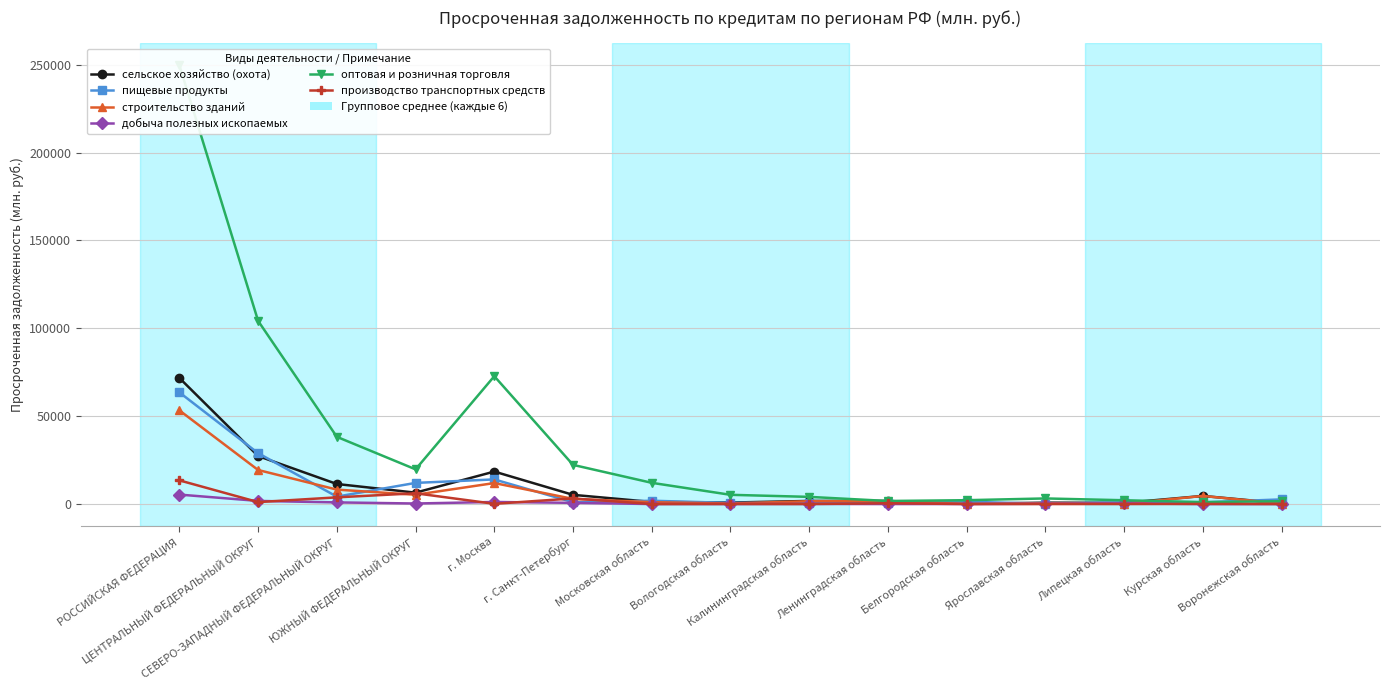

Reading left to right, extract all data points from this chart.

сельское хозяйство (охота): РОССИЙСКАЯ ФЕДЕРАЦИЯ=71746	ЦЕНТРАЛЬНЫЙ ФЕДЕРАЛЬНЫЙ ОКРУГ=27316	СЕВЕРО-ЗАПАДНЫЙ ФЕДЕРАЛЬНЫЙ ОКРУГ=11407	ЮЖНЫЙ ФЕДЕРАЛЬНЫЙ ОКРУГ=6482	г. Москва=18474	г. Санкт-Петербург=5232	Московская область=1199	Вологодская область=842	Калининградская область=1765	Ленинградская область=1755	Белгородская область=109	Ярославская область=774	Липецкая область=663	Курская область=4608	Воронежская область=466
пищевые продукты: РОССИЙСКАЯ ФЕДЕРАЦИЯ=63532	ЦЕНТРАЛЬНЫЙ ФЕДЕРАЛЬНЫЙ ОКРУГ=28948	СЕВЕРО-ЗАПАДНЫЙ ФЕДЕРАЛЬНЫЙ ОКРУГ=4220	ЮЖНЫЙ ФЕДЕРАЛЬНЫЙ ОКРУГ=12031	г. Москва=14014	г. Санкт-Петербург=1030	Московская область=1878	Вологодская область=637	Калининградская область=873	Ленинградская область=478	Белгородская область=1295	Ярославская область=206	Липецкая область=881	Курская область=940	Воронежская область=2648
строительство зданий: РОССИЙСКАЯ ФЕДЕРАЦИЯ=53297	ЦЕНТРАЛЬНЫЙ ФЕДЕРАЛЬНЫЙ ОКРУГ=19373	СЕВЕРО-ЗАПАДНЫЙ ФЕДЕРАЛЬНЫЙ ОКРУГ=8212	ЮЖНЫЙ ФЕДЕРАЛЬНЫЙ ОКРУГ=5277	г. Москва=11944	г. Санкт-Петербург=2927	Московская область=1061	Вологодская область=315	Калининградская область=1614	Ленинградская область=1638	Белгородская область=77	Ярославская область=463	Липецкая область=196	Курская область=4595	Воронежская область=261
добыча полезных ископаемых: РОССИЙСКАЯ ФЕДЕРАЦИЯ=5375	ЦЕНТРАЛЬНЫЙ ФЕДЕРАЛЬНЫЙ ОКРУГ=1777	СЕВЕРО-ЗАПАДНЫЙ ФЕДЕРАЛЬНЫЙ ОКРУГ=937	ЮЖНЫЙ ФЕДЕРАЛЬНЫЙ ОКРУГ=302	г. Москва=1181	г. Санкт-Петербург=682	Московская область=5	Вологодская область=0	Калининградская область=53	Ленинградская область=0	Белгородская область=13	Ярославская область=162	Липецкая область=364	Курская область=0	Воронежская область=0
оптовая и розничная торговля: РОССИЙСКАЯ ФЕДЕРАЦИЯ=249749	ЦЕНТРАЛЬНЫЙ ФЕДЕРАЛЬНЫЙ ОКРУГ=104229	СЕВЕРО-ЗАПАДНЫЙ ФЕДЕРАЛЬНЫЙ ОКРУГ=38243	ЮЖНЫЙ ФЕДЕРАЛЬНЫЙ ОКРУГ=19741	г. Москва=72744	г. Санкт-Петербург=22288	Московская область=12074	Вологодская область=5251	Калининградская область=4080	Ленинградская область=1735	Белгородская область=2189	Ярославская область=3186	Липецкая область=2157	Курская область=1115	Воронежская область=1605
производство транспортных средств: РОССИЙСКАЯ ФЕДЕРАЦИЯ=13474	ЦЕНТРАЛЬНЫЙ ФЕДЕРАЛЬНЫЙ ОКРУГ=1106	СЕВЕРО-ЗАПАДНЫЙ ФЕДЕРАЛЬНЫЙ ОКРУГ=3806	ЮЖНЫЙ ФЕДЕРАЛЬНЫЙ ОКРУГ=6131	г. Москва=130	г. Санкт-Петербург=3185	Московская область=0	Вологодская область=37	Калининградская область=16	Ленинградская область=450	Белгородская область=0	Ярославская область=0	Липецкая область=0	Курская область=67	Воронежская область=2